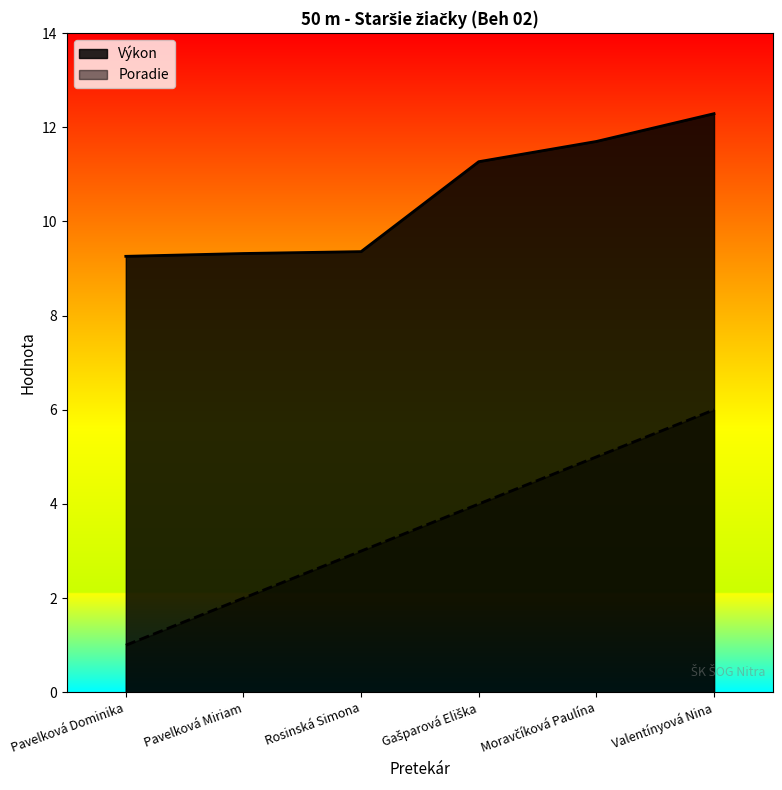

Where is Poradie nearest to the value 3?

Rosinská Simona